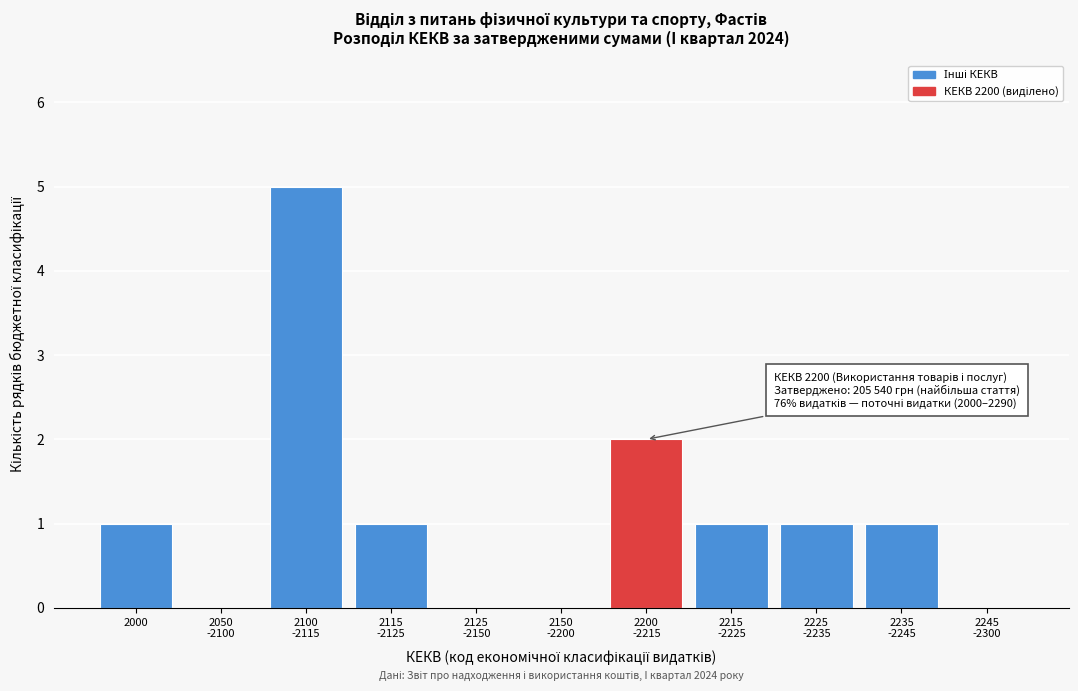

What is the greatest value displayed?

5